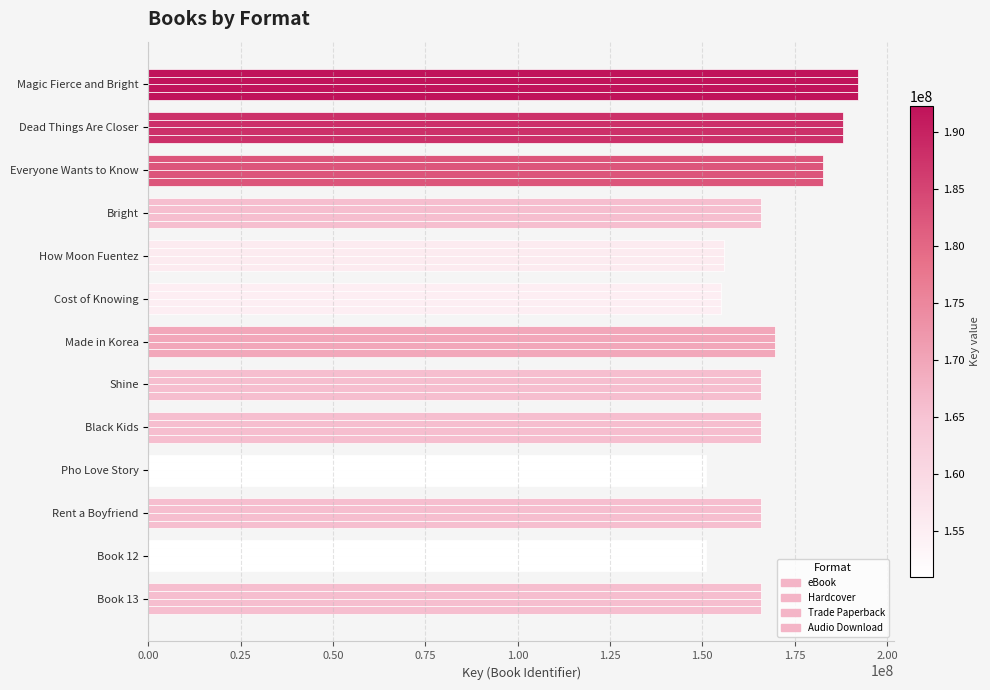

How many distinct data groups are displayed?

4